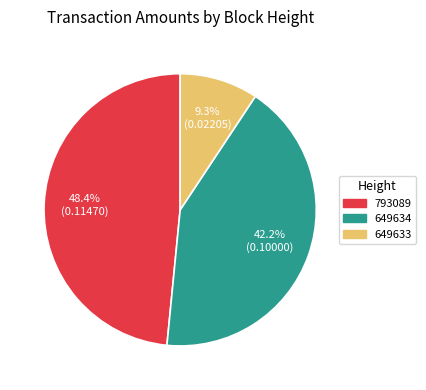

Is there a majority slice in this chart?

No